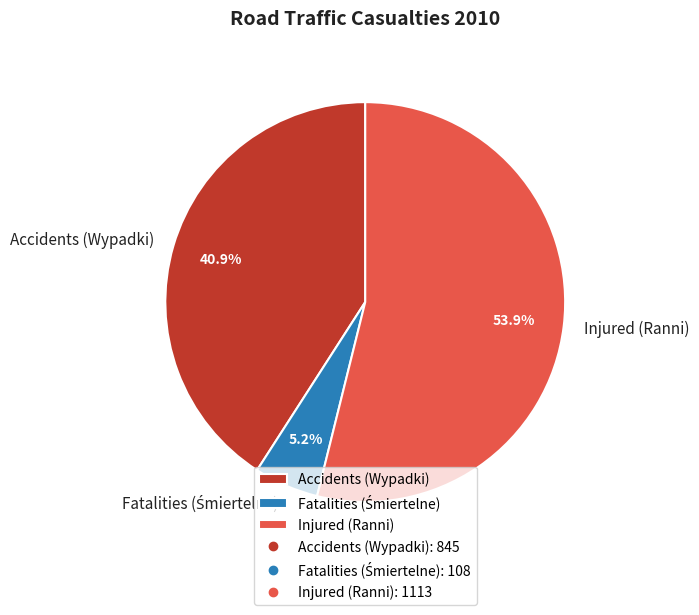

To the nearest percent, what is the difference between the largest and smallest slice percentages?

49%